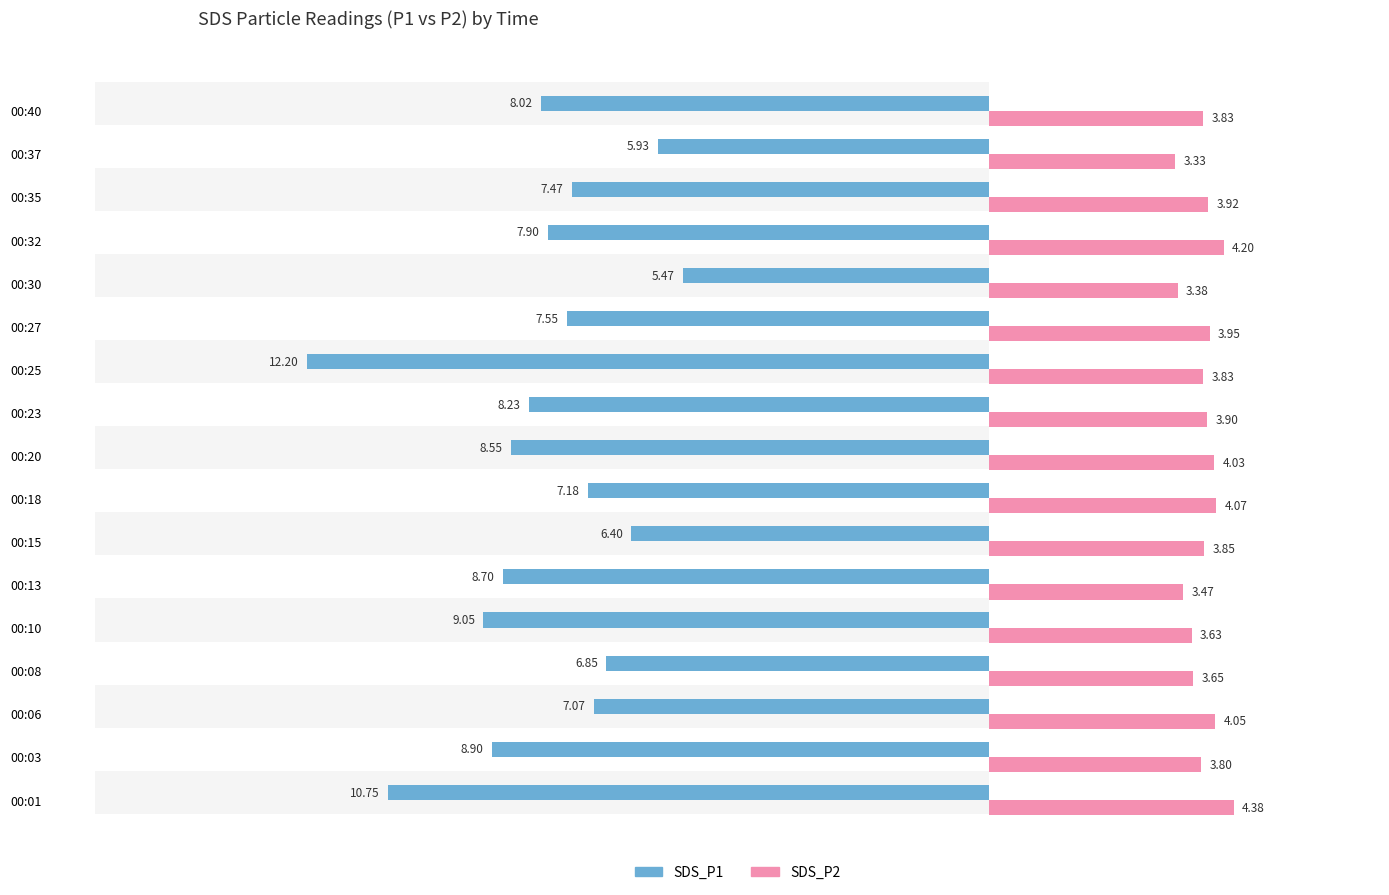

At how many categories does at least one series exceed -7?

17